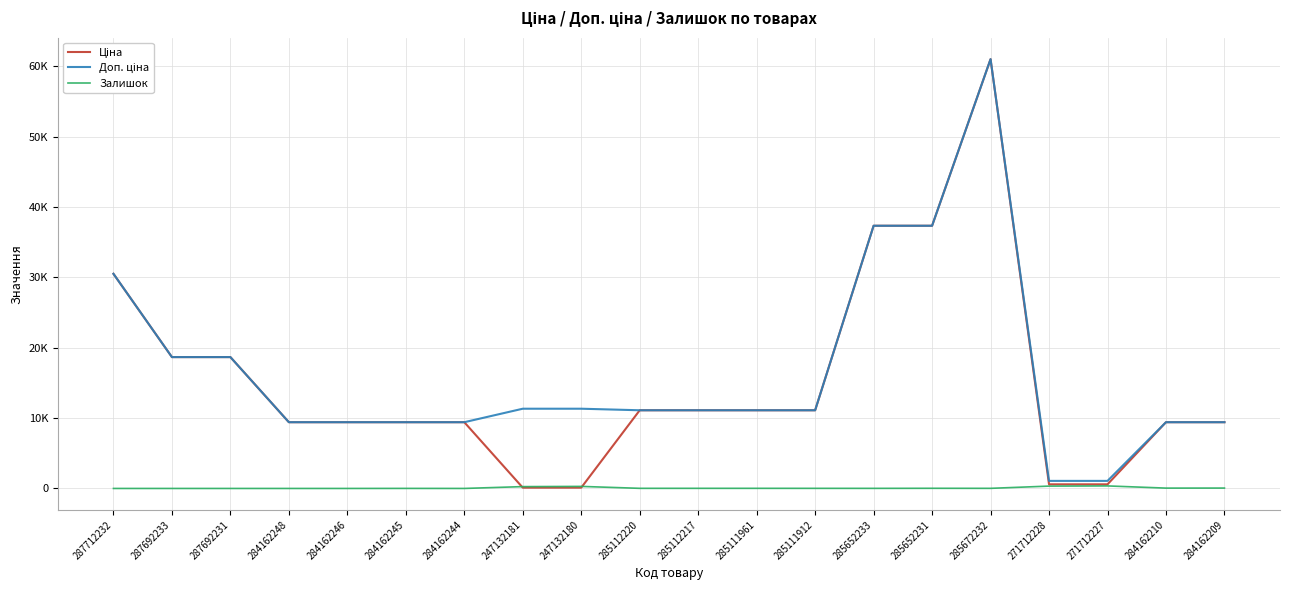

Is this an area chart (filled region under the line)?

No